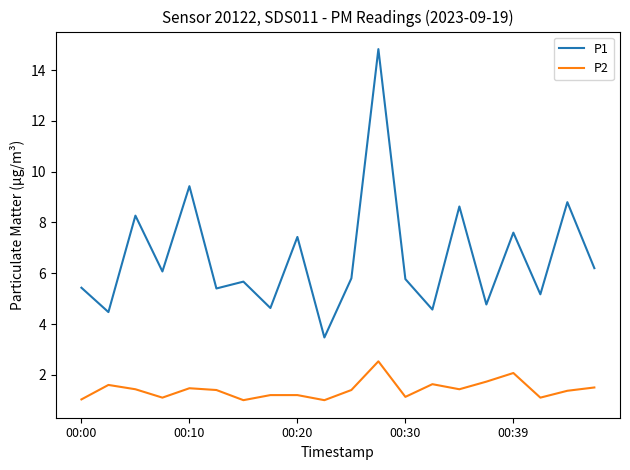

What is the maximum value shown in the chart?

14.8